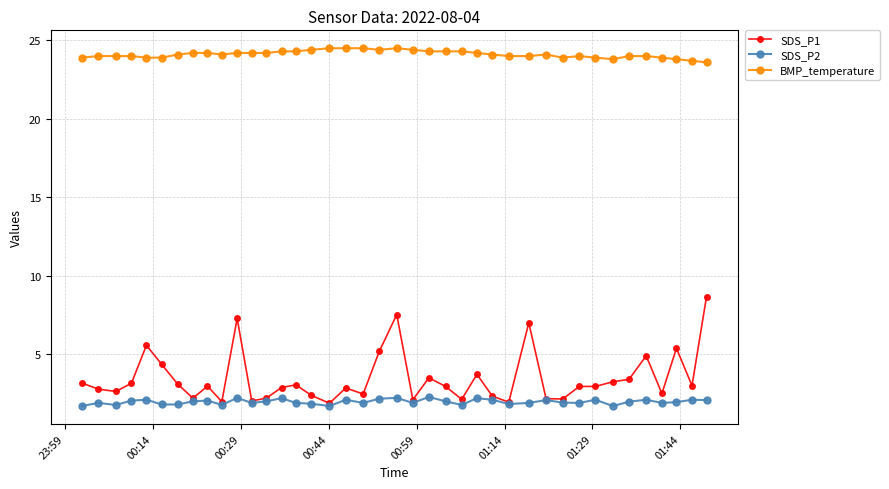

What is the minimum value for BMP_temperature?

23.6